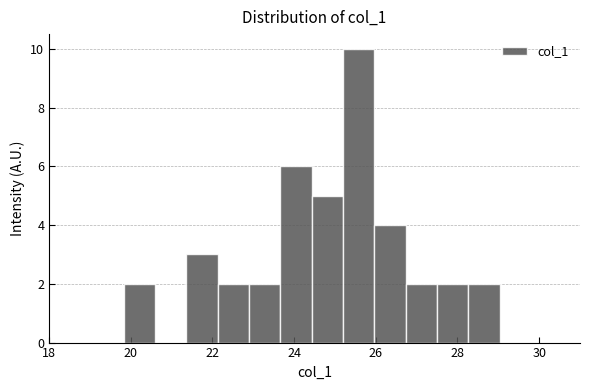

Read against the x-axis, roughly where is the centre of the tallest bar?

25.6